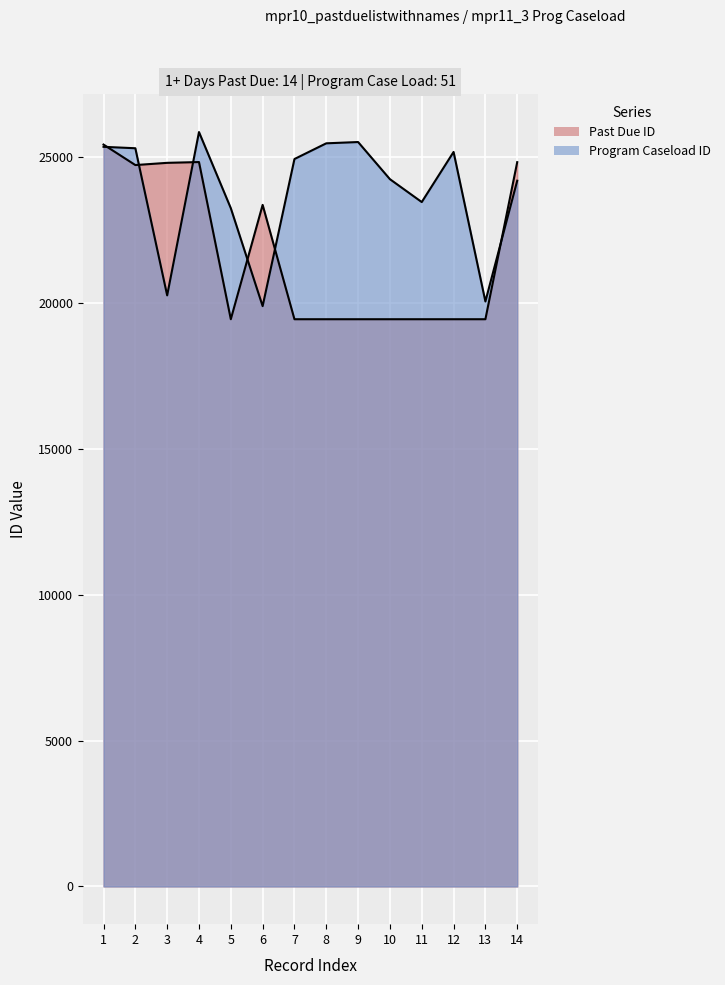

What is the minimum value shown in the chart?

19437